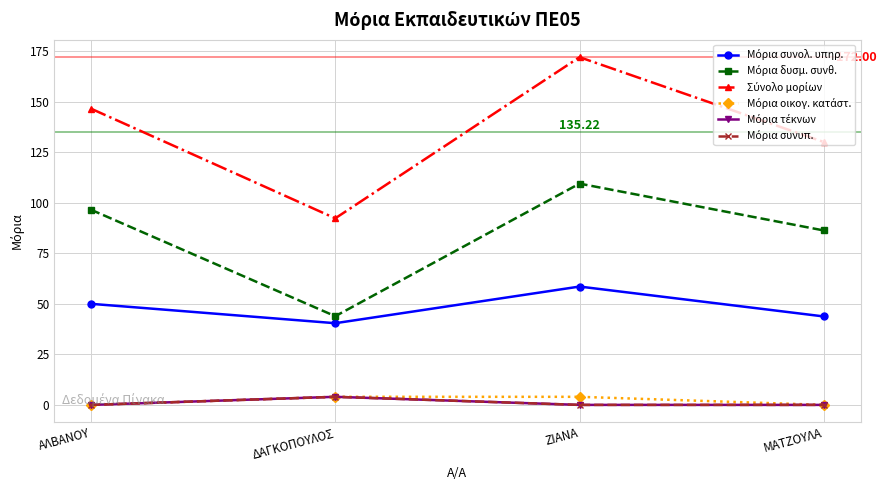

Does the chart have visible grid lines?

Yes